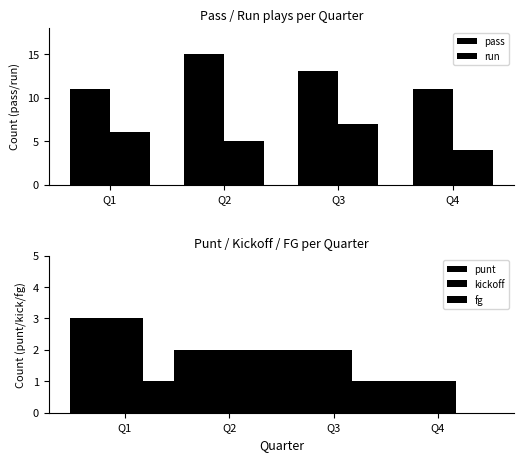

What is the average value of the pass series?

12